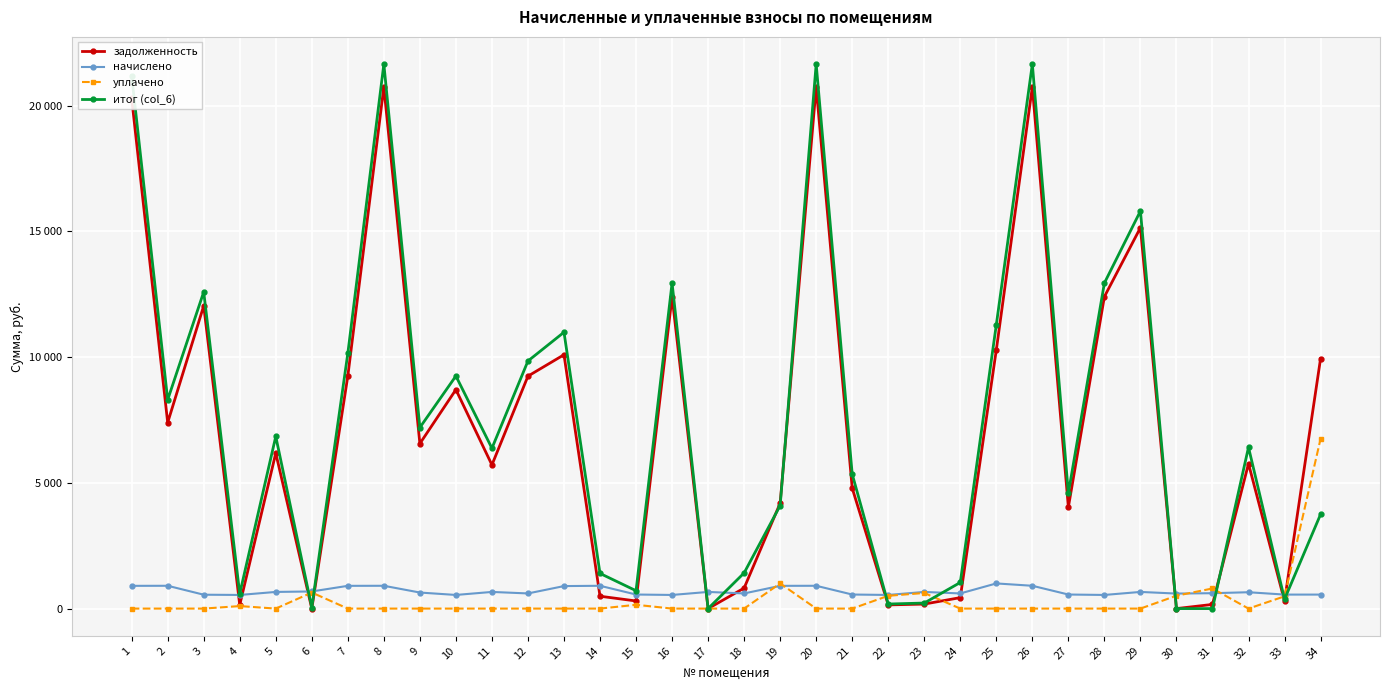

Does the chart have visible grid lines?

Yes